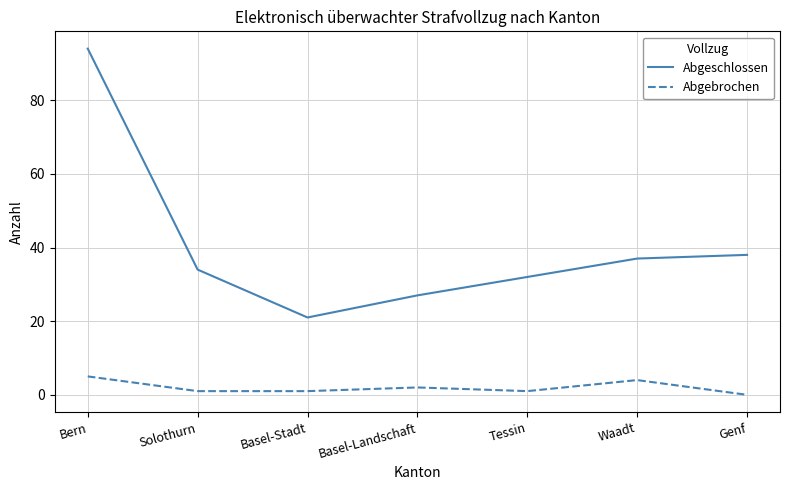

True or false: Abgeschlossen and Abgebrochen cross at least once.

False